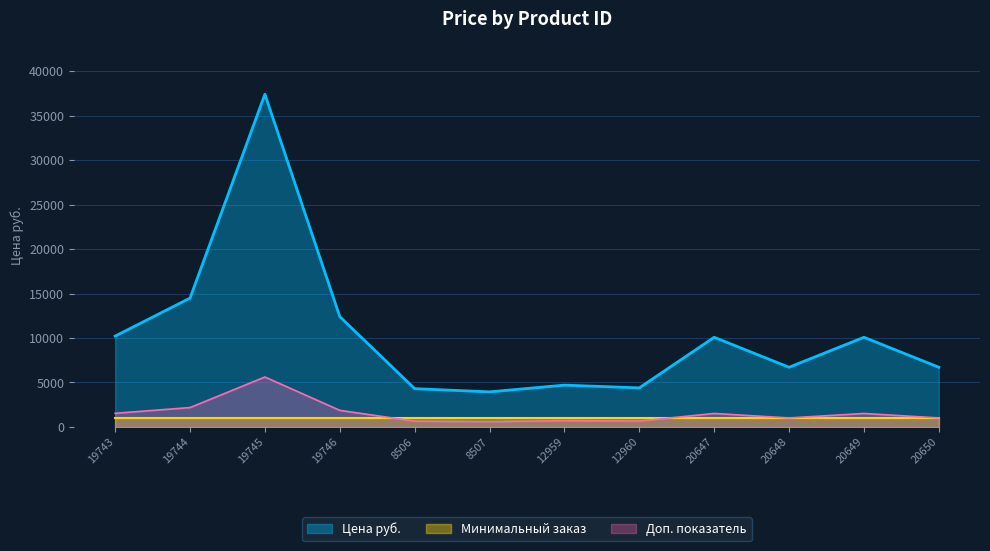

Does the chart have visible grid lines?

Yes